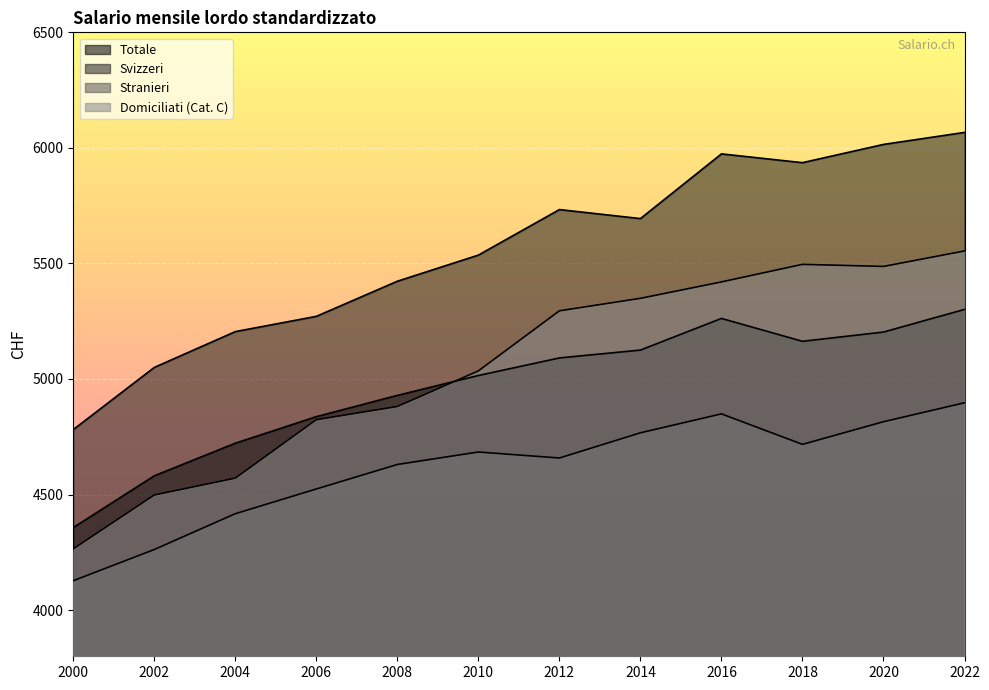

At which category does Svizzeri reach its first local peak?

2012